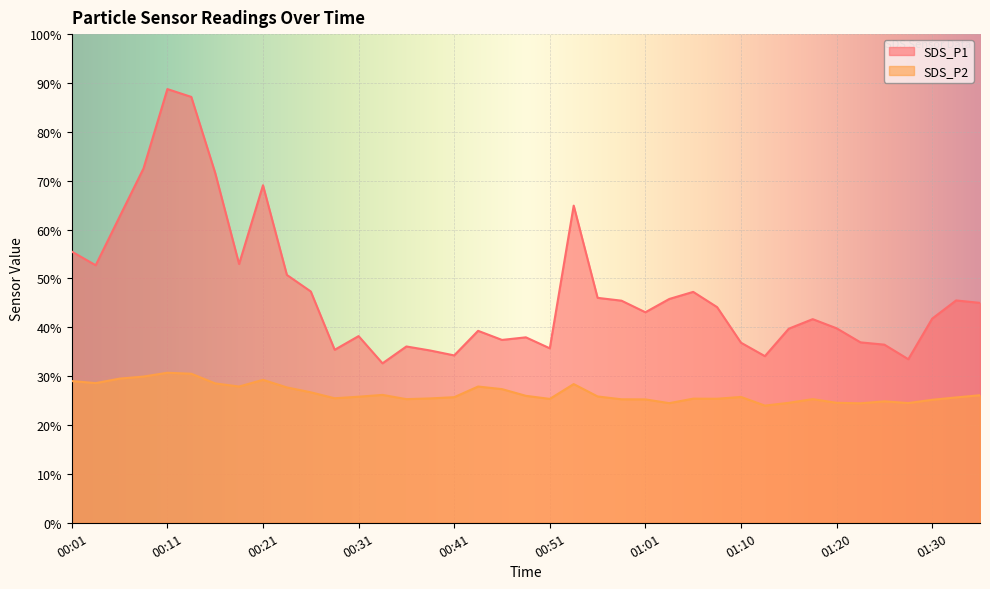

Between 00:04 and 00:34, which series saw the biggest shift?

SDS_P1